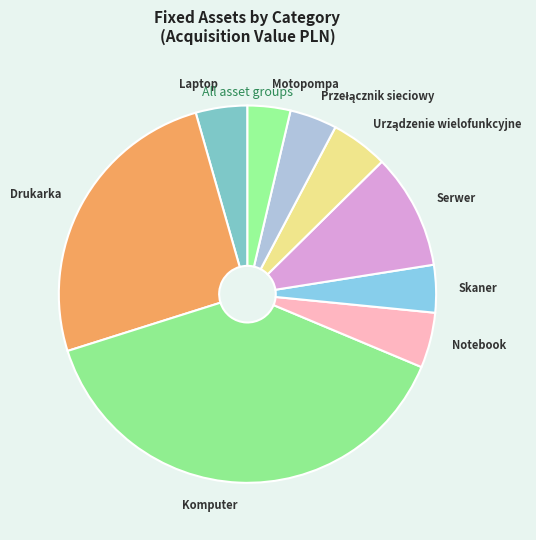

Approximately how many times larger is the value at Skaner compared to Serwer?

0.4